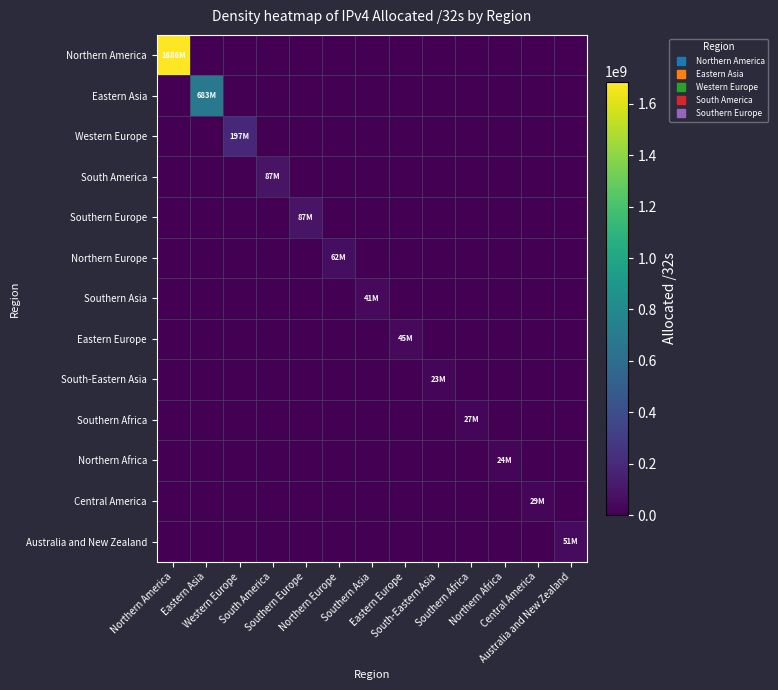

Between Northern America and Northern Europe, which is larger?

Northern America